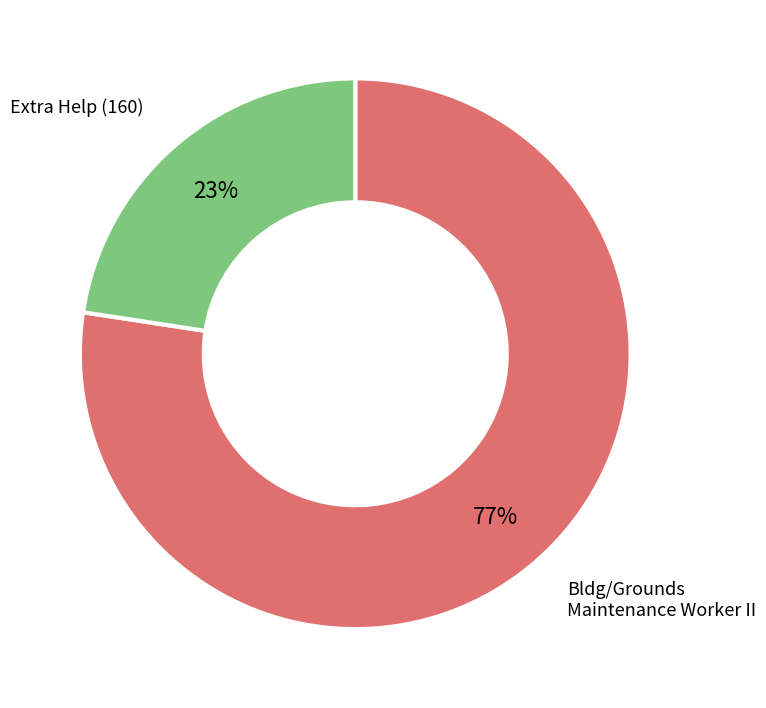

To the nearest percent, what is the average slice percentage?

50%